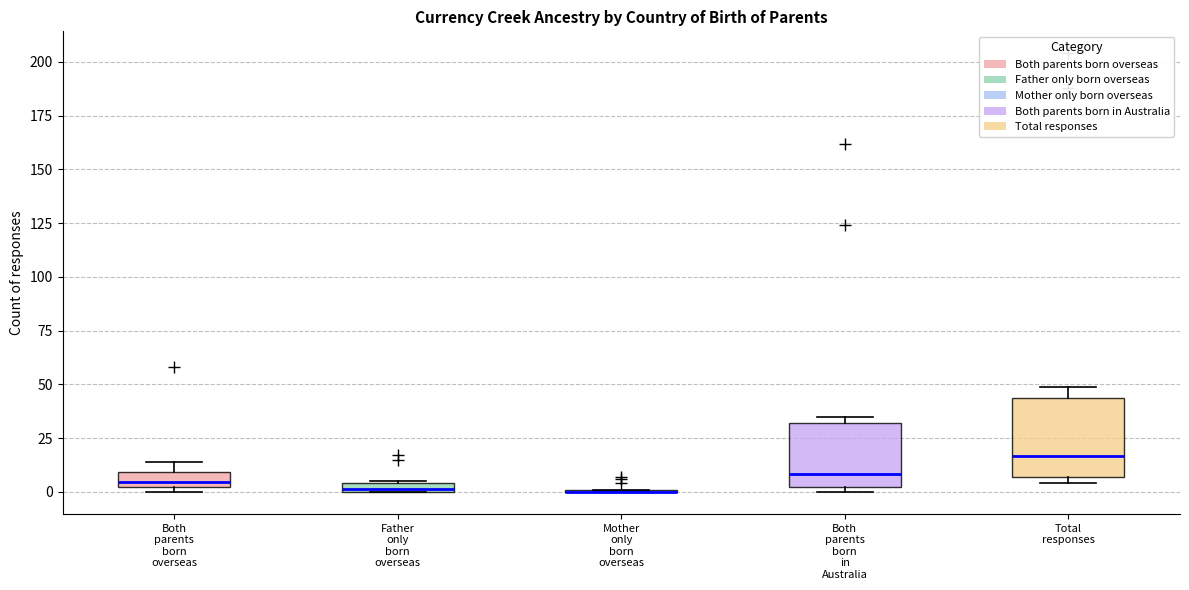

Where is the lower edge of the box for Both parents born in Australia on the y-axis? The values are not printed on the chart, so give them approximately, as read against the axis.

0